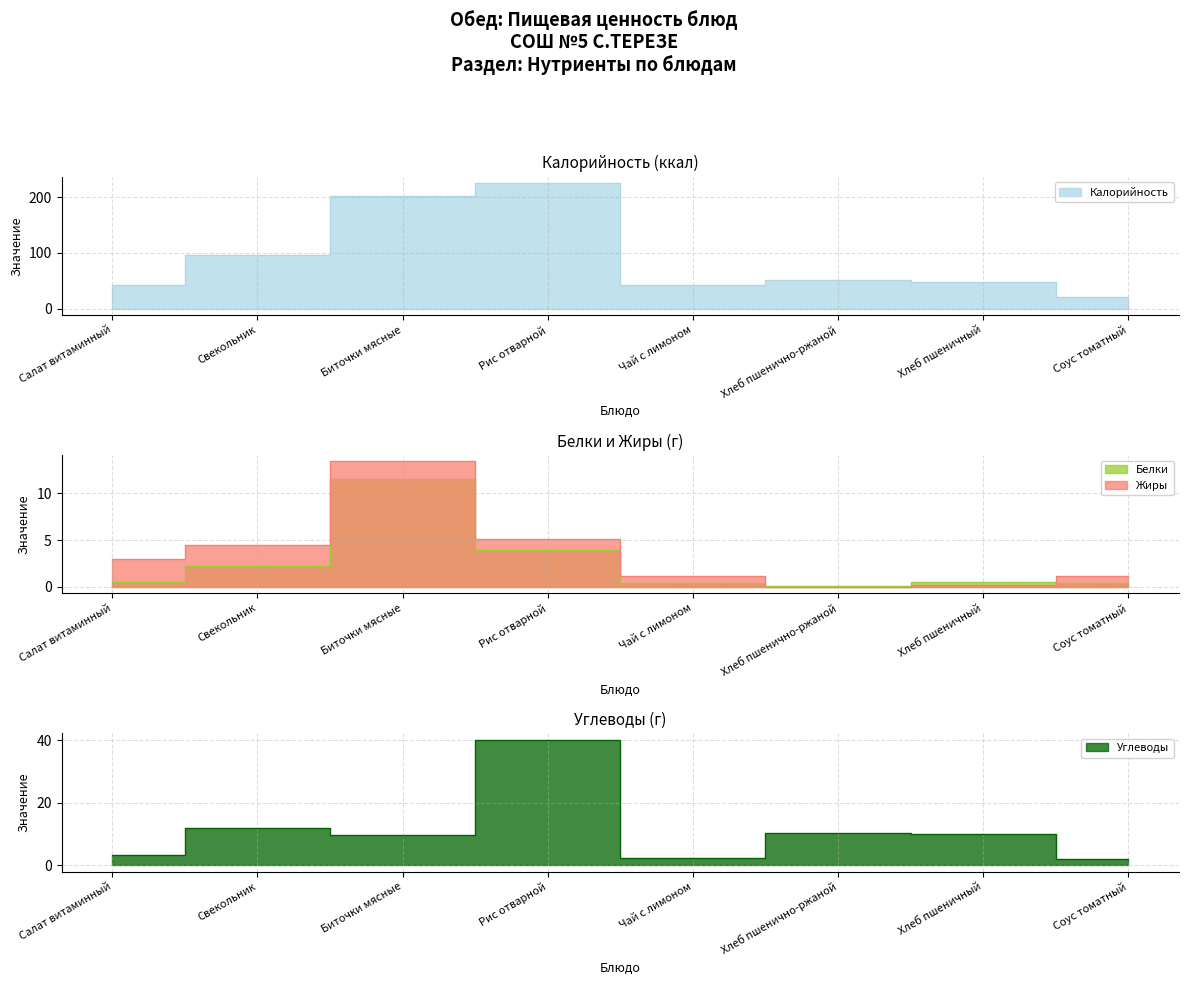

How many lines are shown in the chart?

4